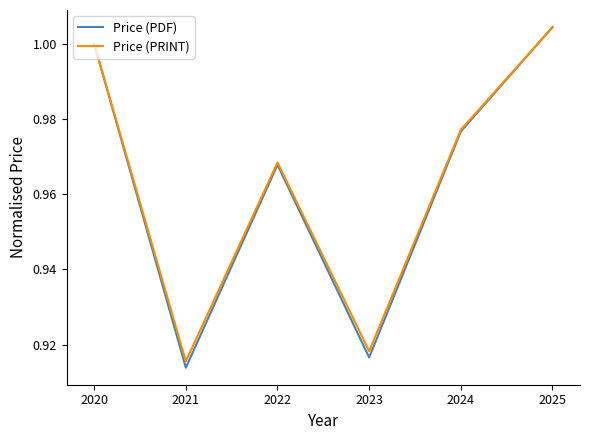

What is the difference between the maximum and second lowest values in the Price (PRINT) series?

0.1